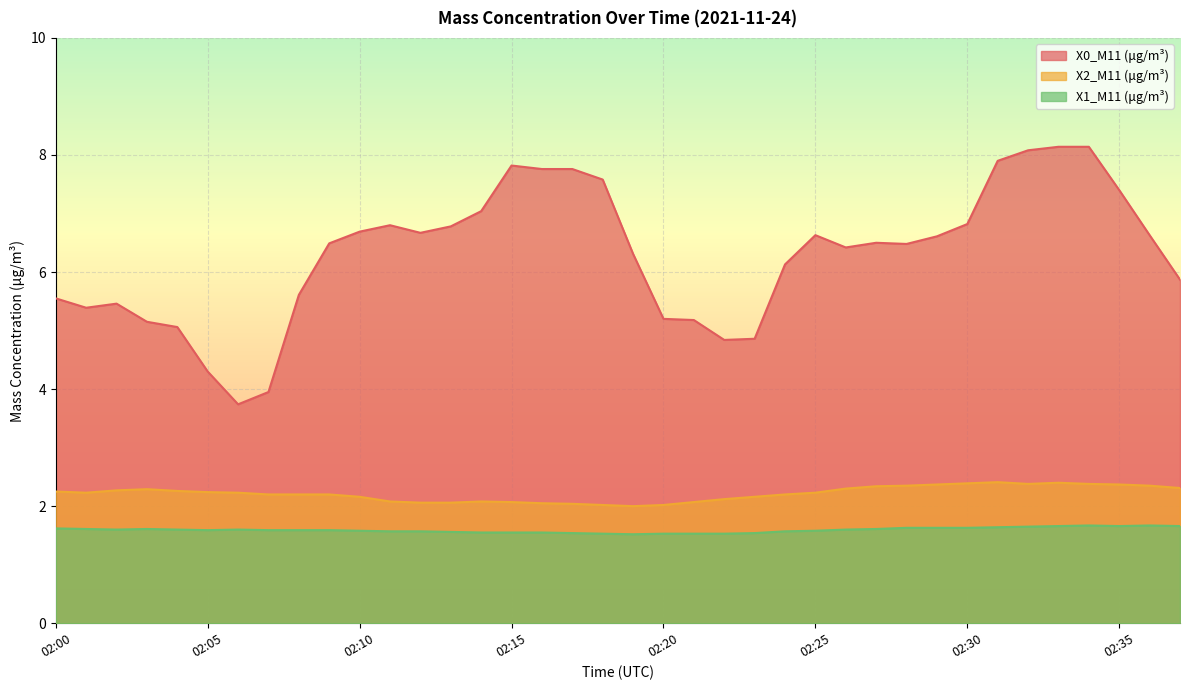

Which series has the largest total across all categories?

X0_M11 (μg/m³)